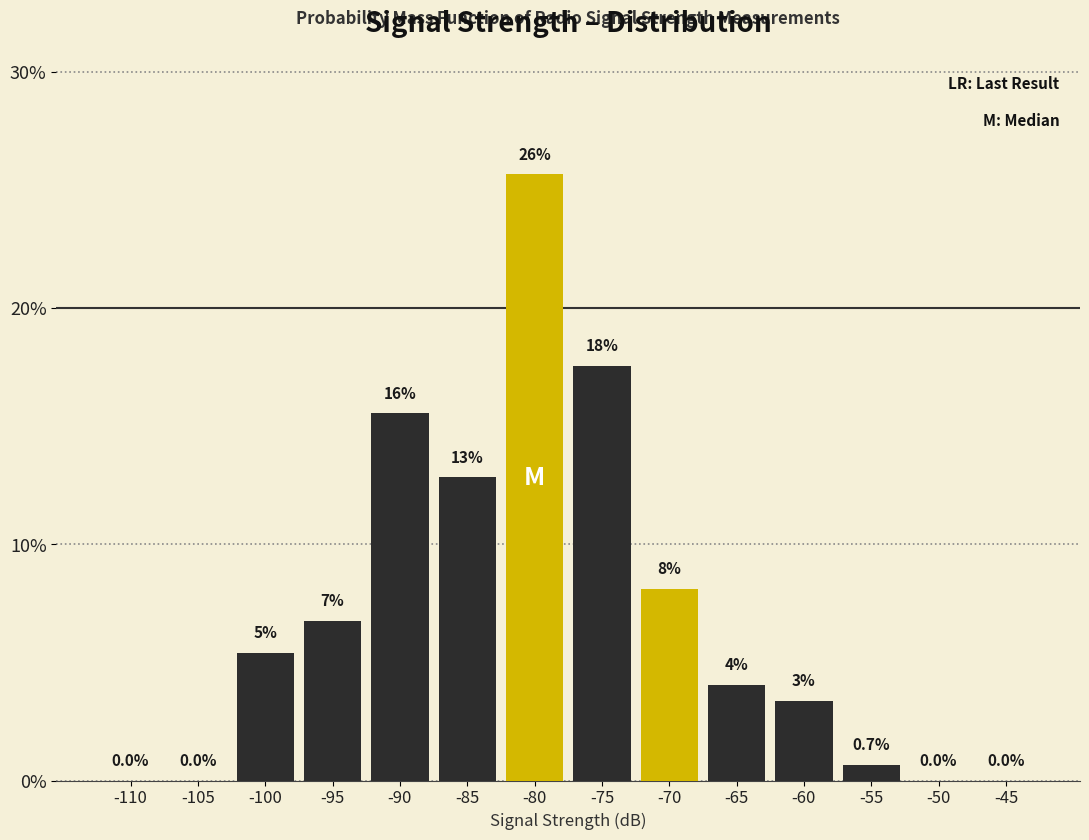

Are the bars horizontal?

No